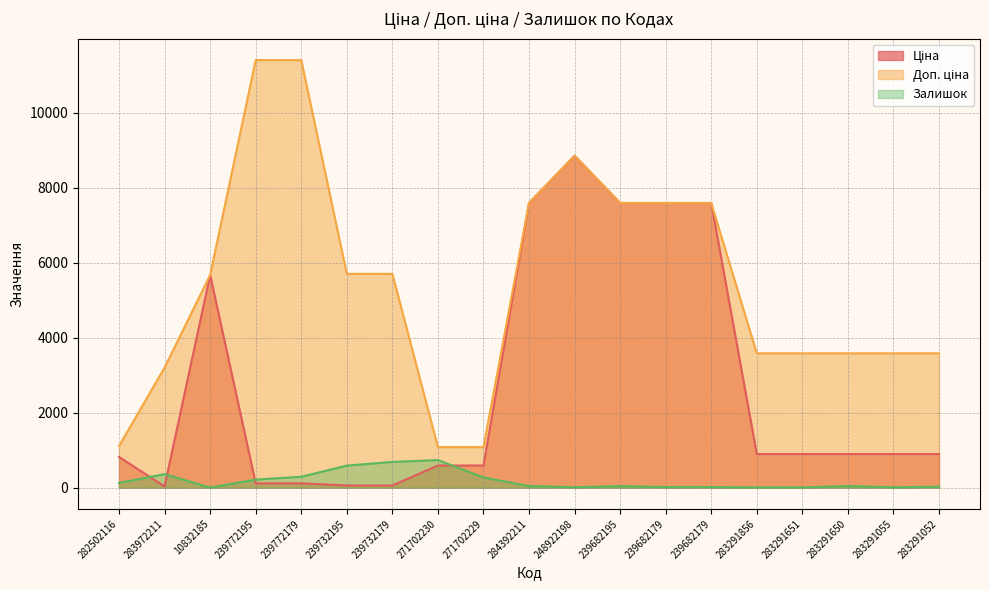

Which series changed the most between 271702229 and 283291650?

Доп. ціна